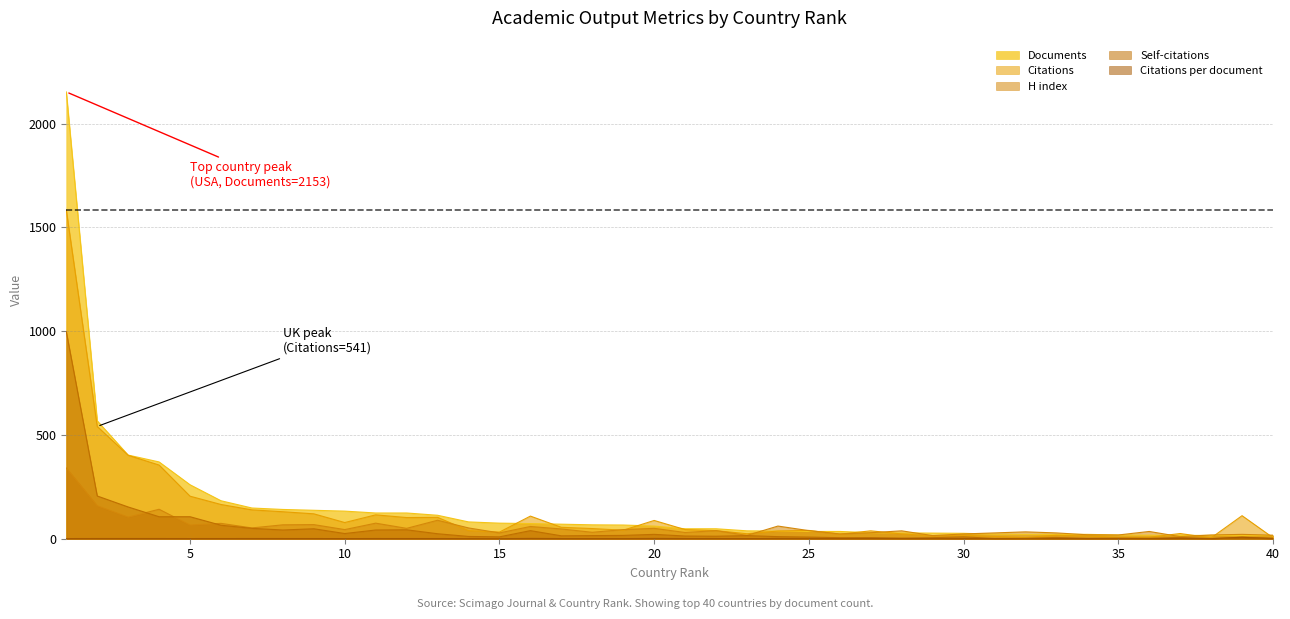

What is the average value of the H index series?

54.5